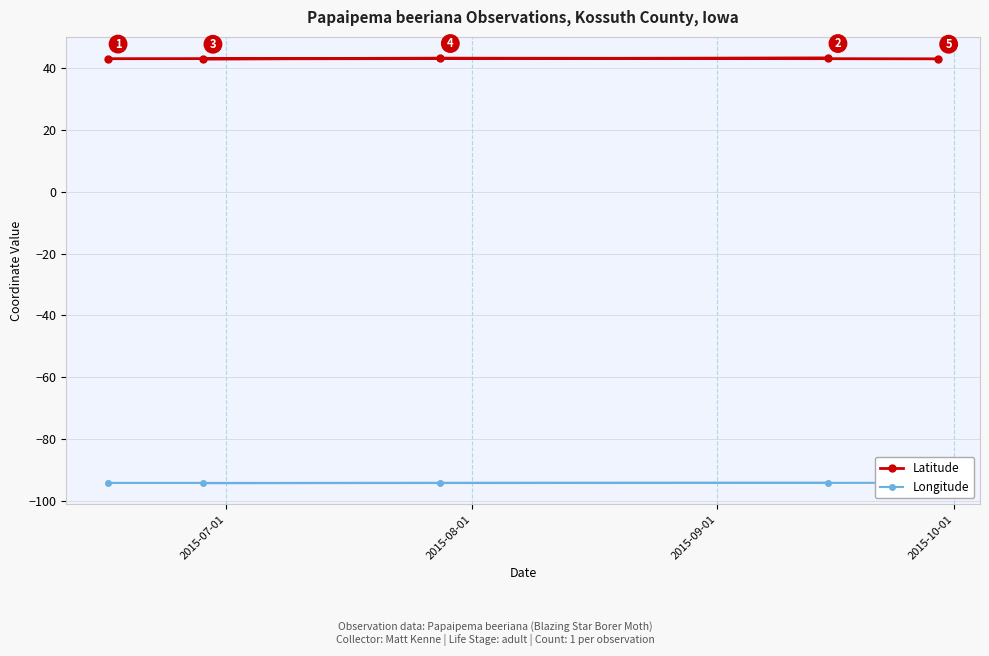

What is the value of the Latitude point at the 3rd from the left?

43.3